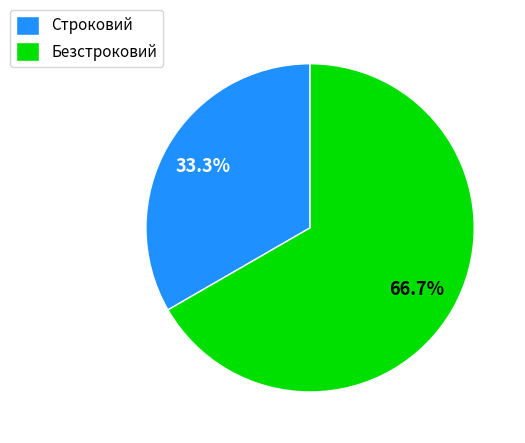

To the nearest percent, what is the difference between the Строковий and Безстроковий slice percentages?

33%